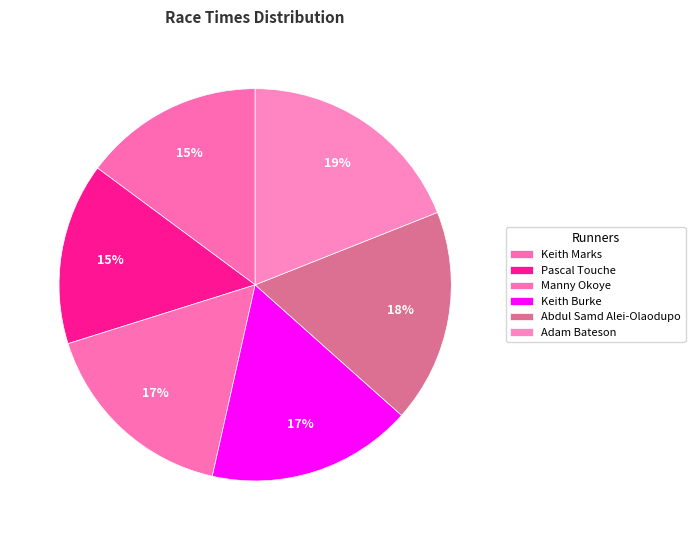

To the nearest percent, what is the difference between the Pascal Touche and Abdul Samd Alei-Olaodupo slice percentages?

3%